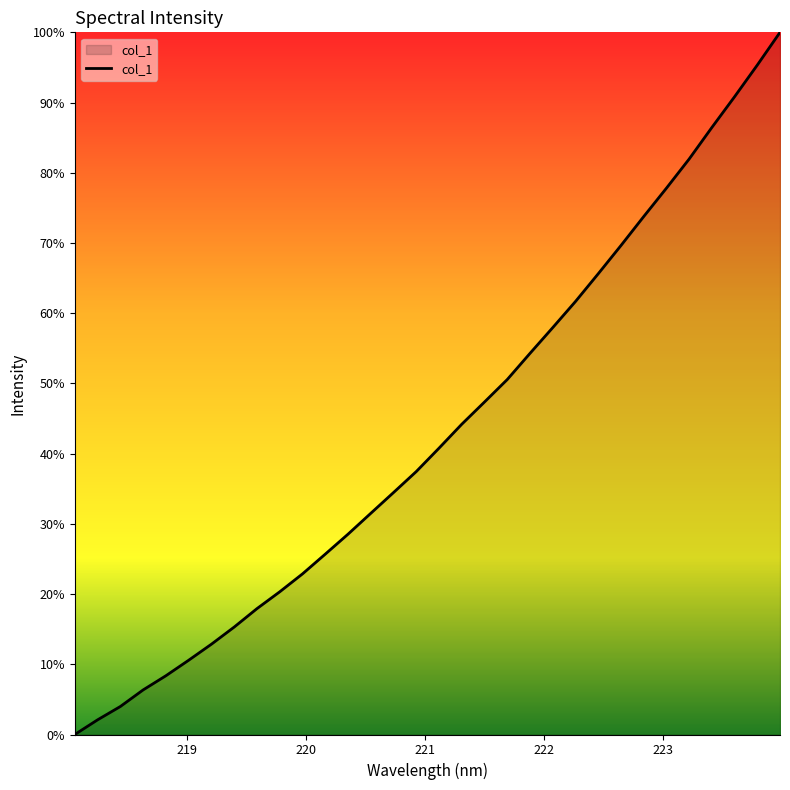

Is this an area chart (filled region under the line)?

Yes